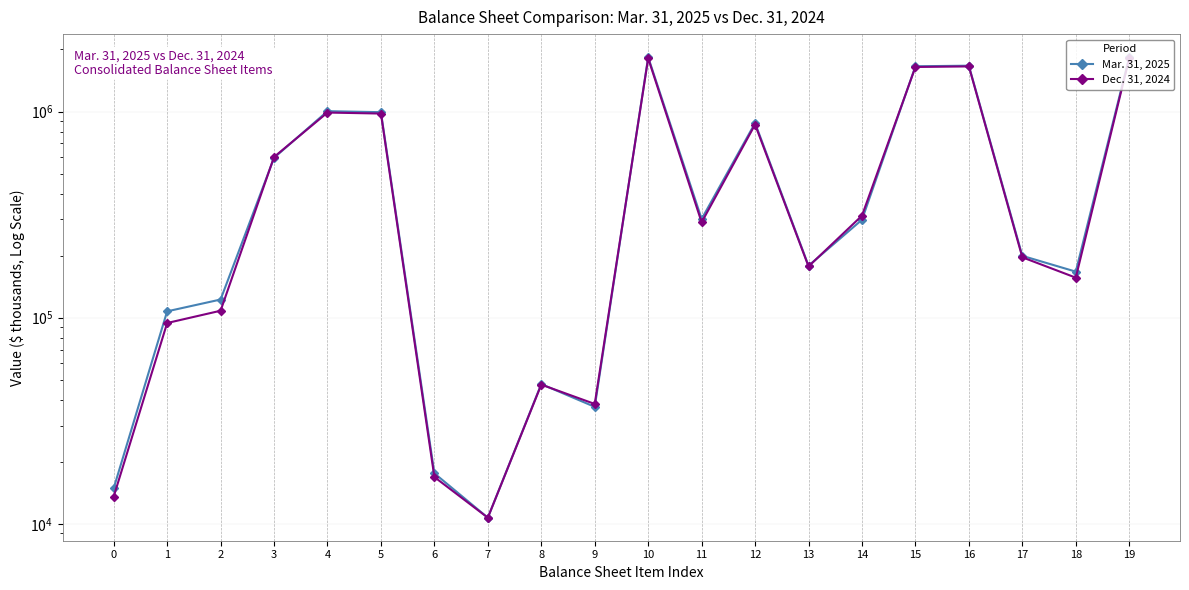

What is the highest value of the Dec. 31, 2024 series?

1811636